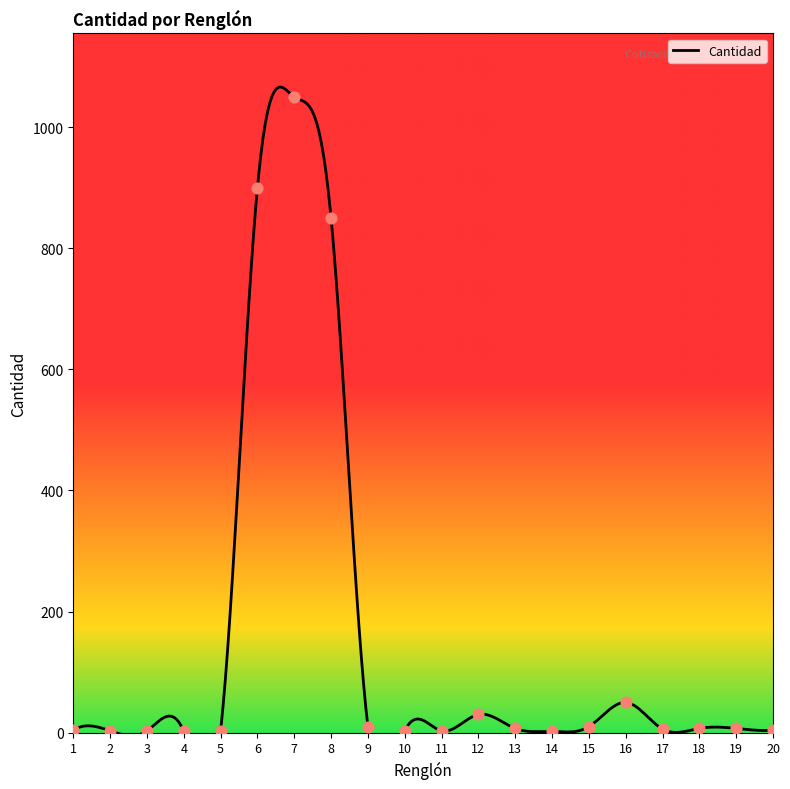

Between 14 and 2, which is larger?

2